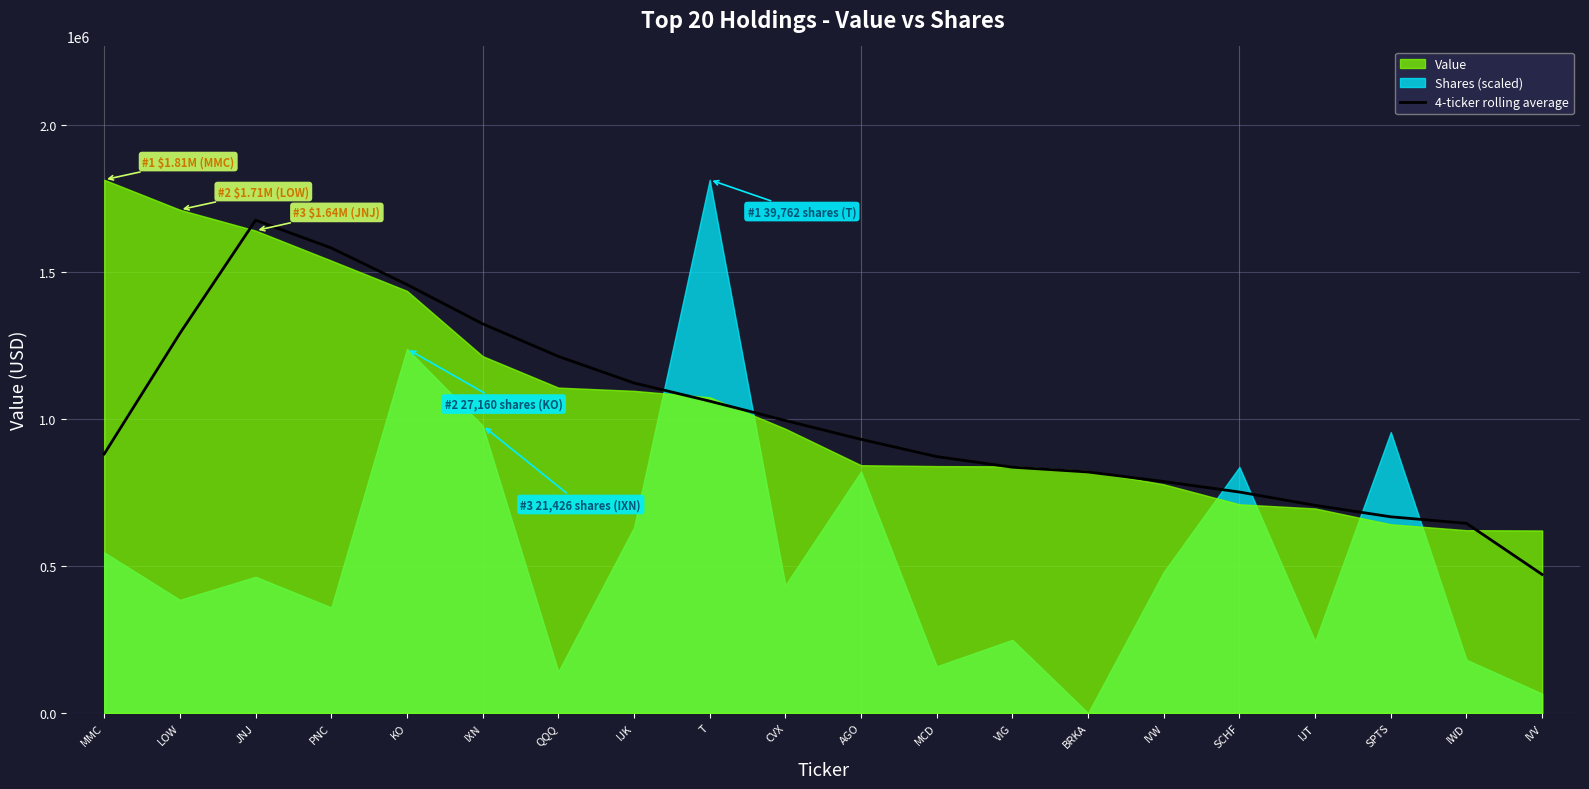

How many data points are less than 931000?

10